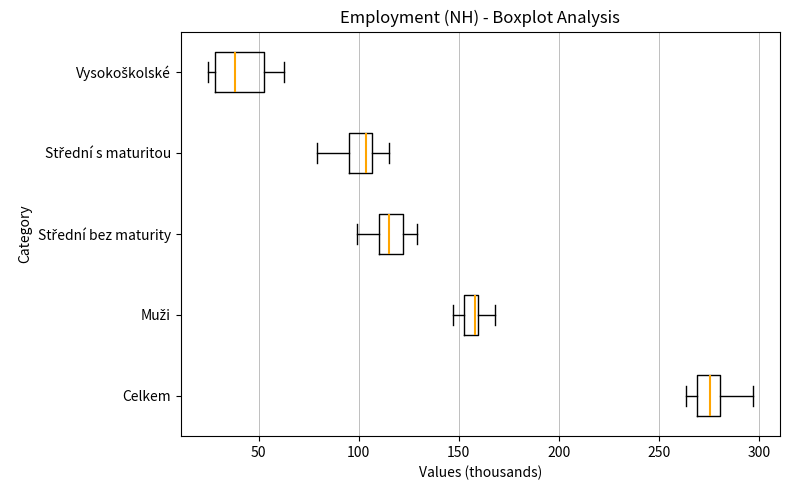

Which box's median line is the furthest to the right?

Celkem